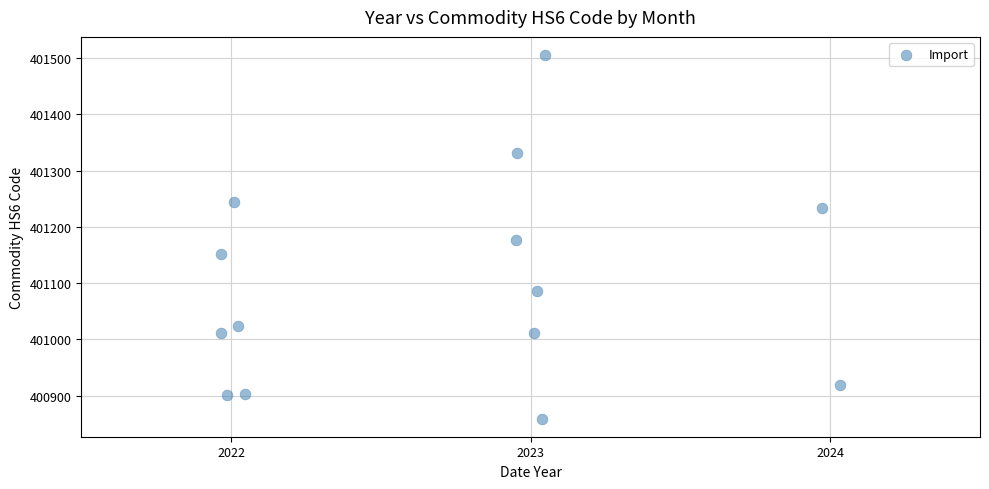

What is the range of X values (max minus min)?

2.1